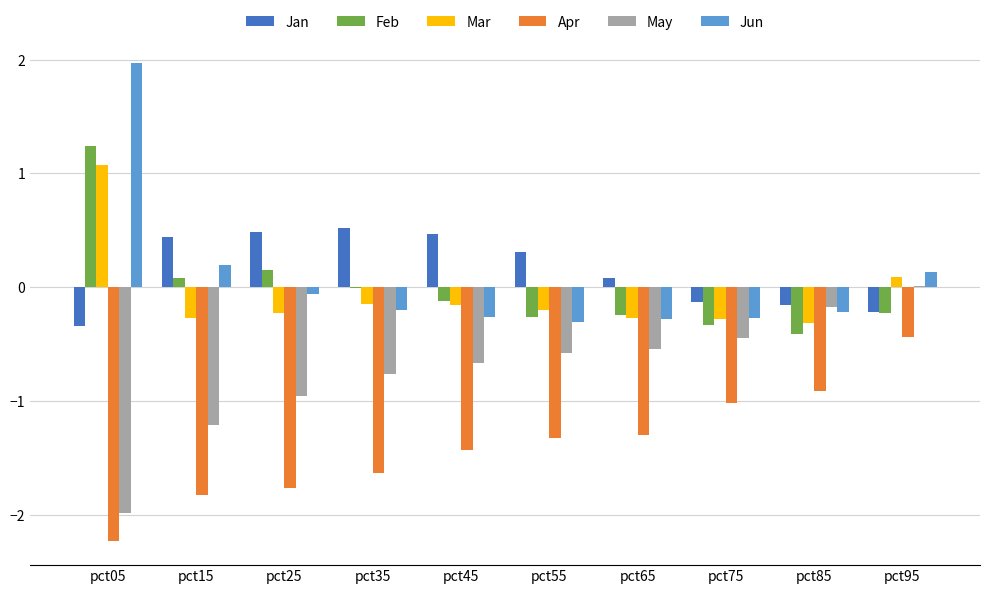

At which category is the sum across all series the highest?

pct05